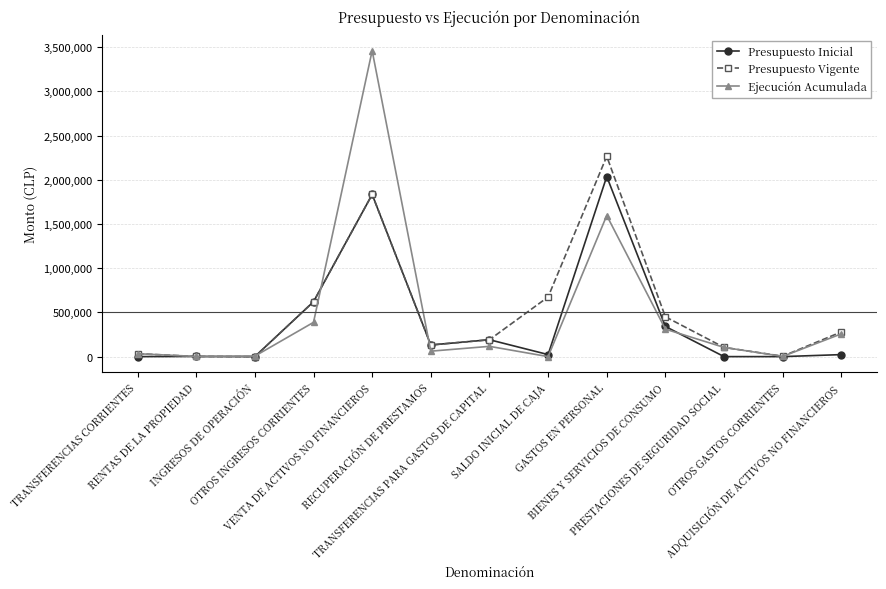

What is the maximum value shown in the chart?

3460873